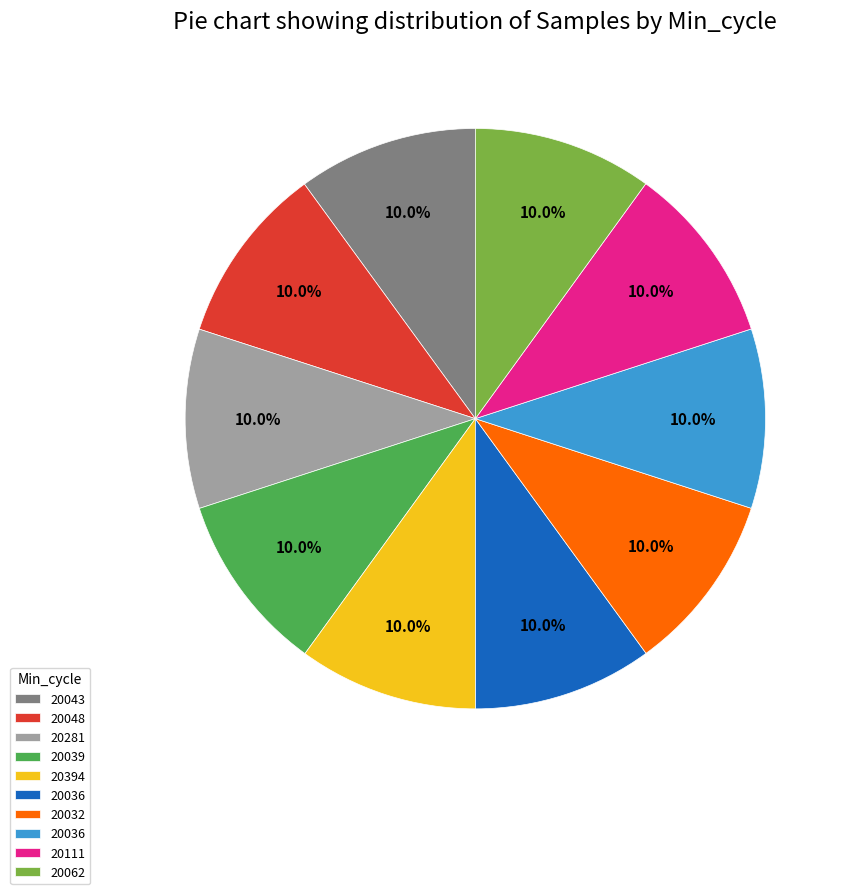

Is there a majority slice in this chart?

No